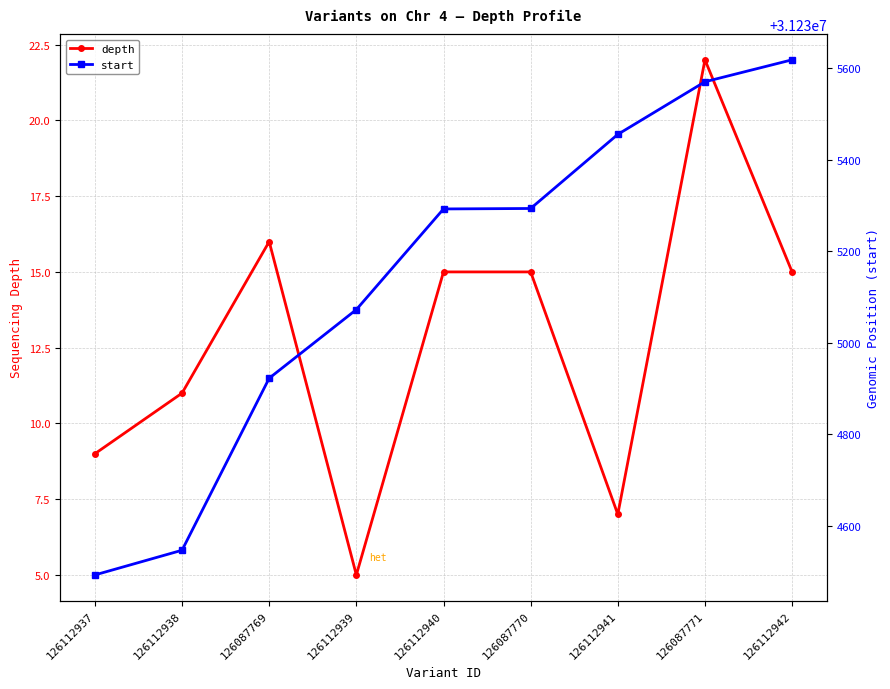

Does the chart display data point markers on the line(s)?

Yes